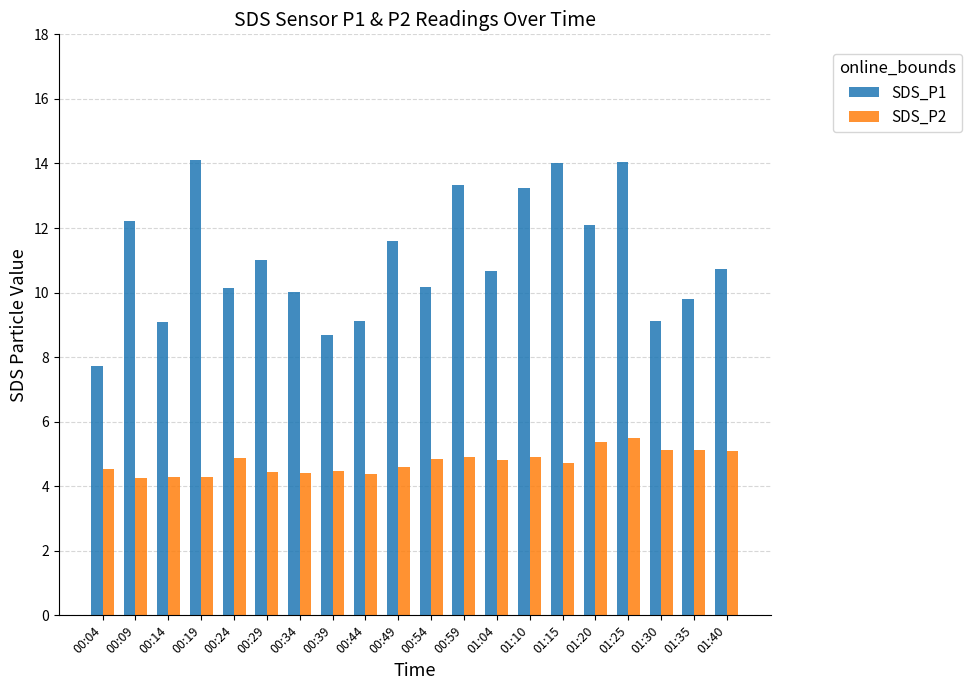

At how many categories does at least one series exceed 8?

19